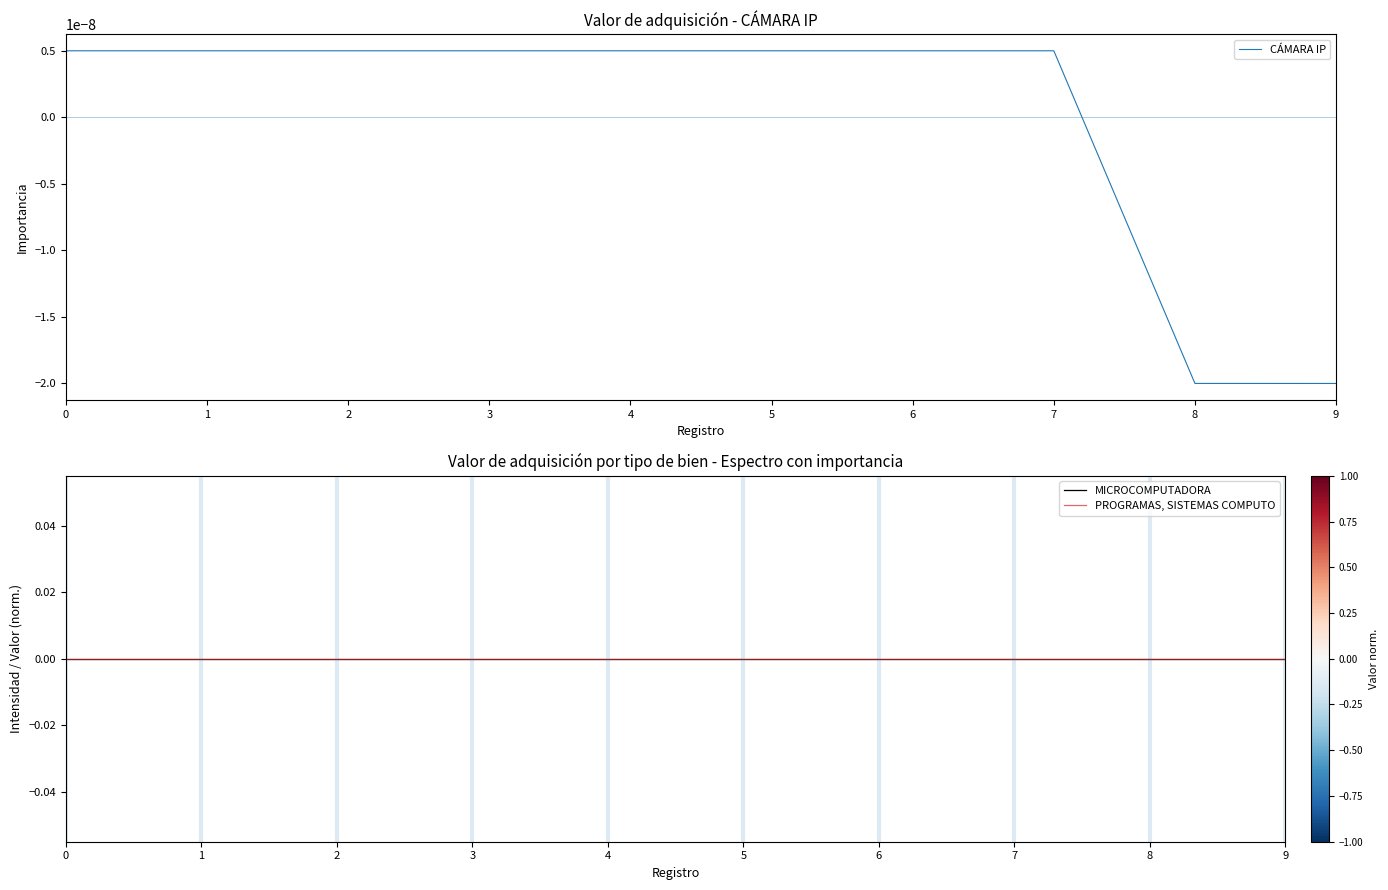

Reading right to left, what are all the values shown in this chart?

CÁMARA IP: 9=-0.0	8=-0.0	7=0.0	6=0.0	5=0.0	4=0.0	3=0.0	2=0.0	1=0.0	0=0.0
MICROCOMPUTADORA: 9=0.0	8=0.0	7=0.0	6=0.0	5=0.0	4=0.0	3=0.0	2=0.0	1=0.0	0=0.0
PROGRAMAS, SISTEMAS COMPUTO: 9=0.0	8=0.0	7=0.0	6=0.0	5=0.0	4=0.0	3=0.0	2=0.0	1=0.0	0=0.0